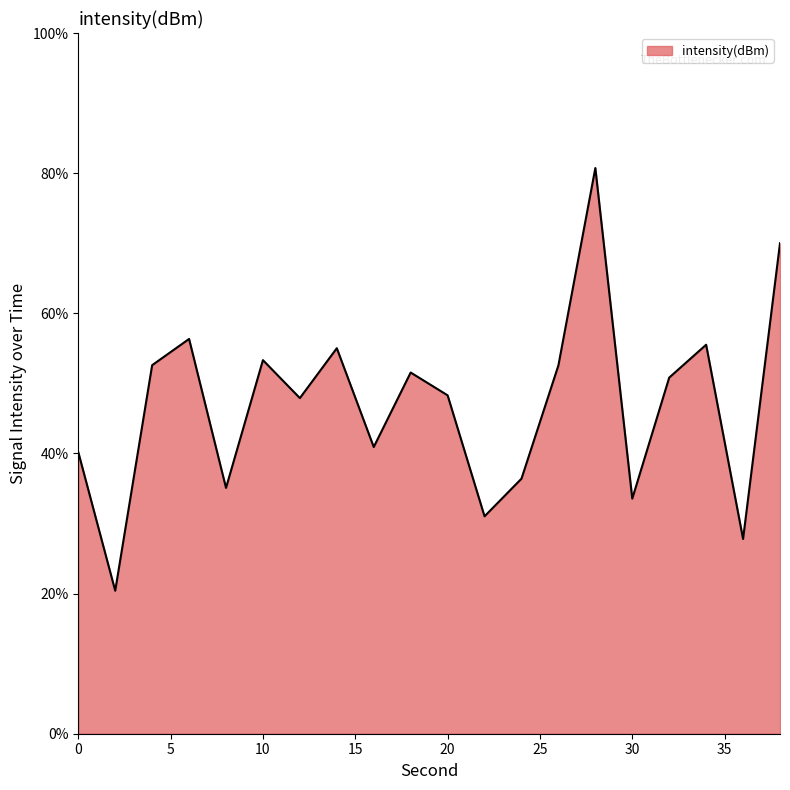

What is the minimum value shown in the chart?

20.4